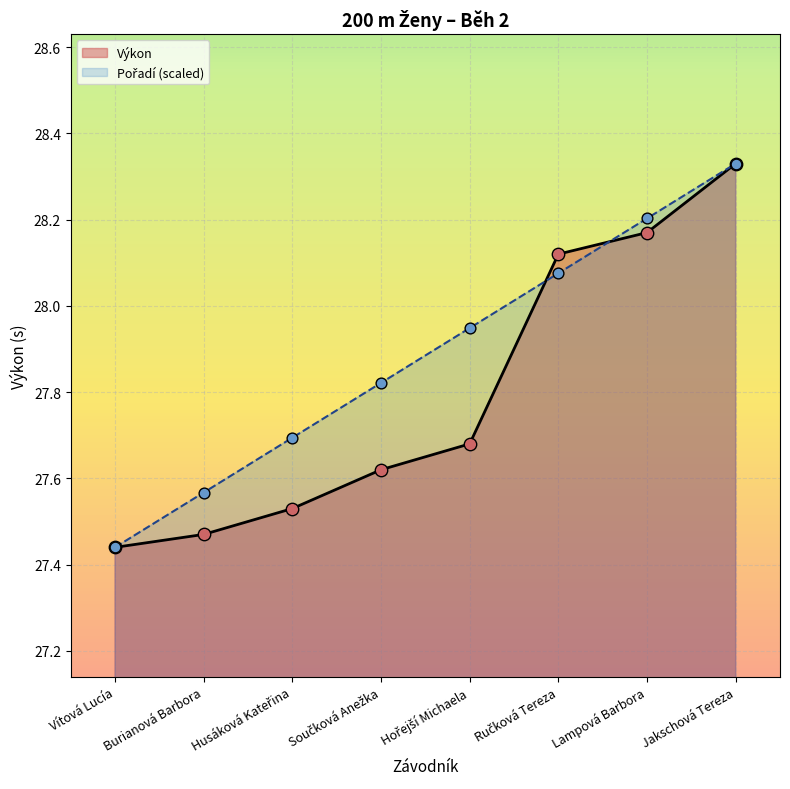

What are all the series names shown in the legend?

Pořadí, Výkon